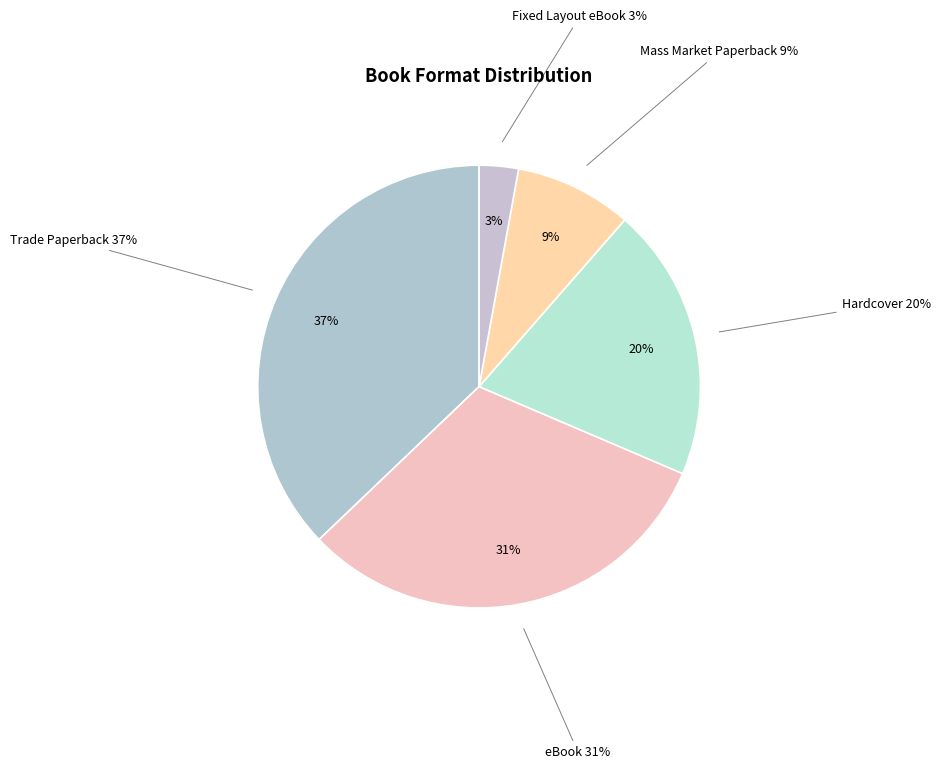

Is it true that Fixed Layout eBook is 3% of the pie?

True